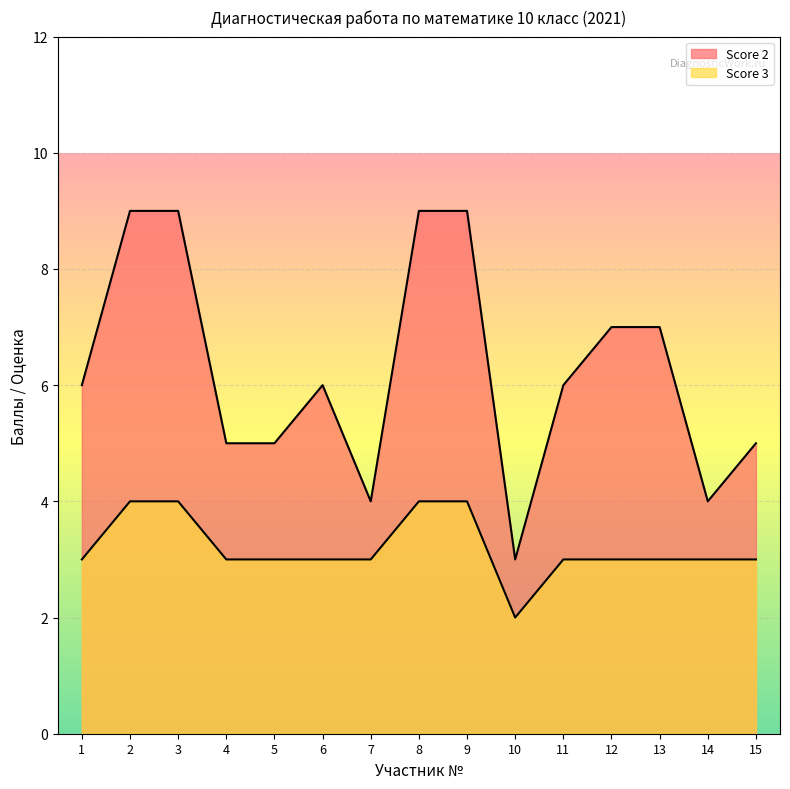

Where is Score 3 nearest to the value 3?

1